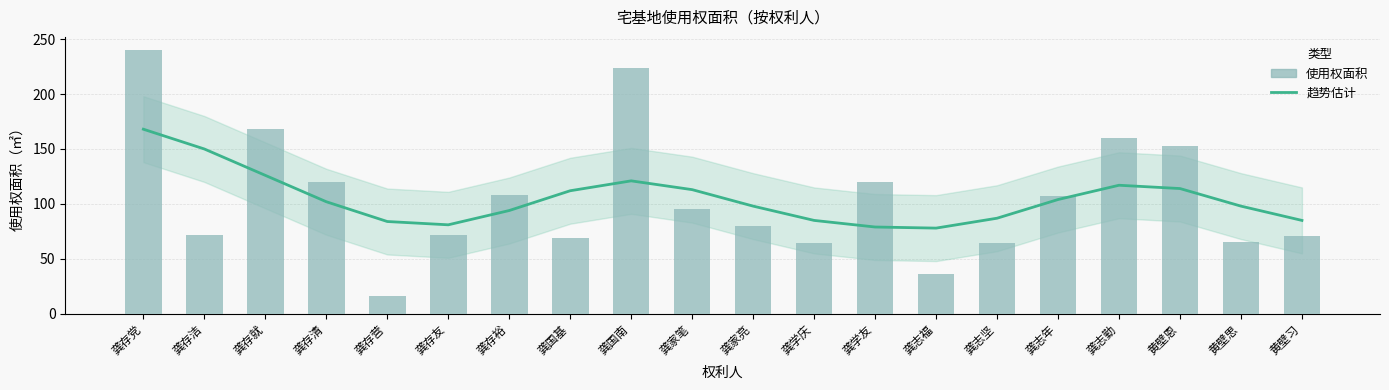

The 使用权面积 series shows 231 at 黄壁恩. True or false?

False